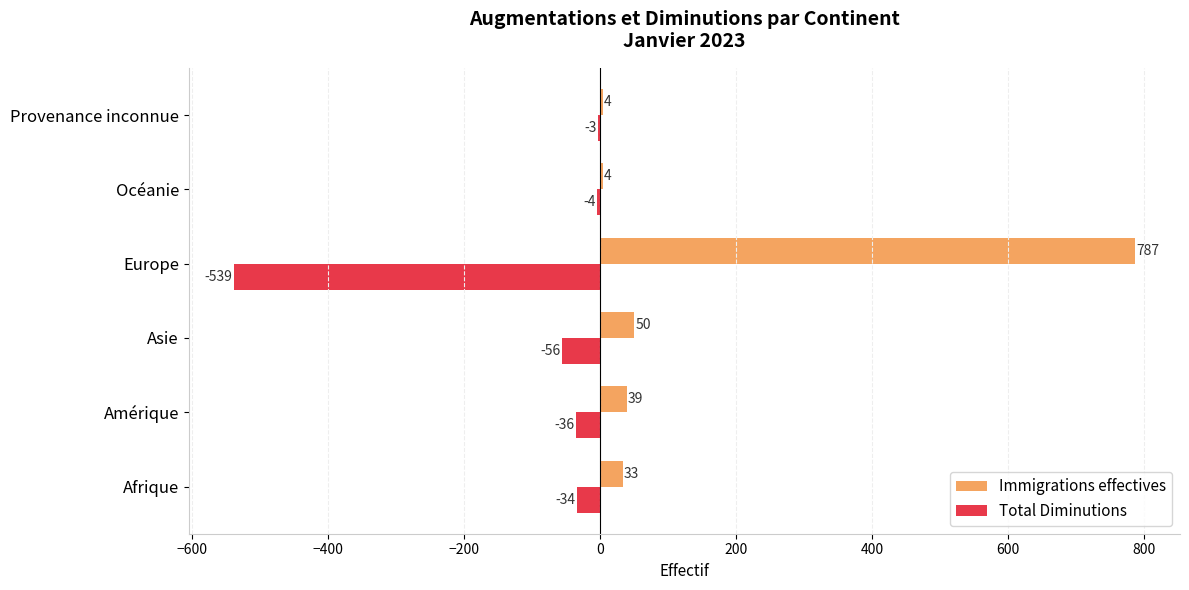

Which category has the highest value in the Immigrations effectives series?

Europe